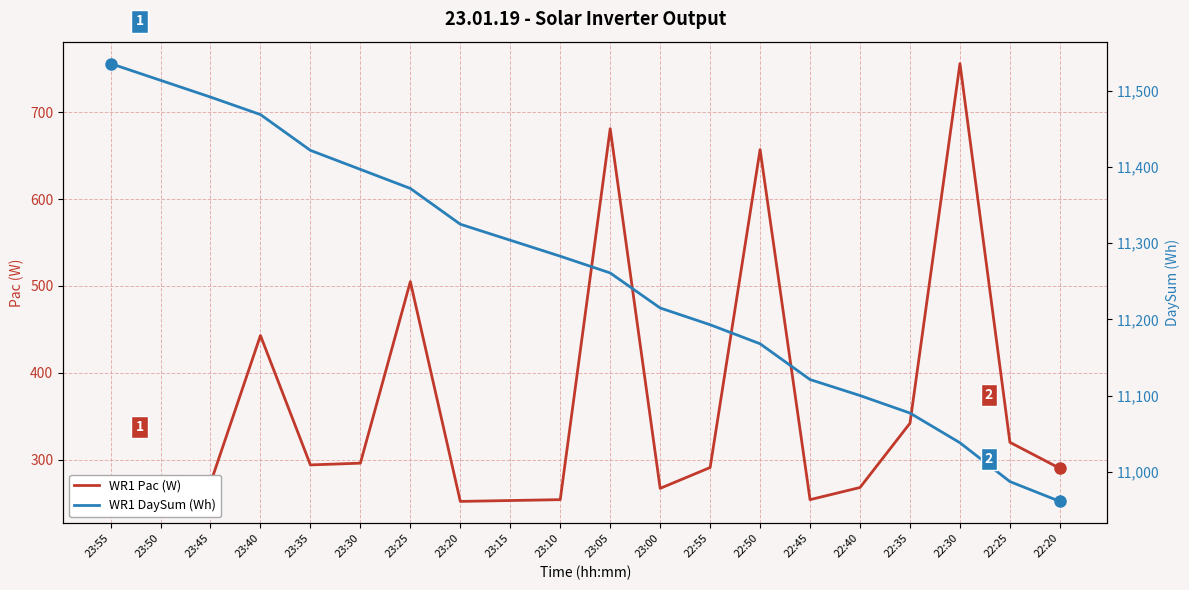

What are all the series names shown in the legend?

WR1 Pac, WR1 DaySum